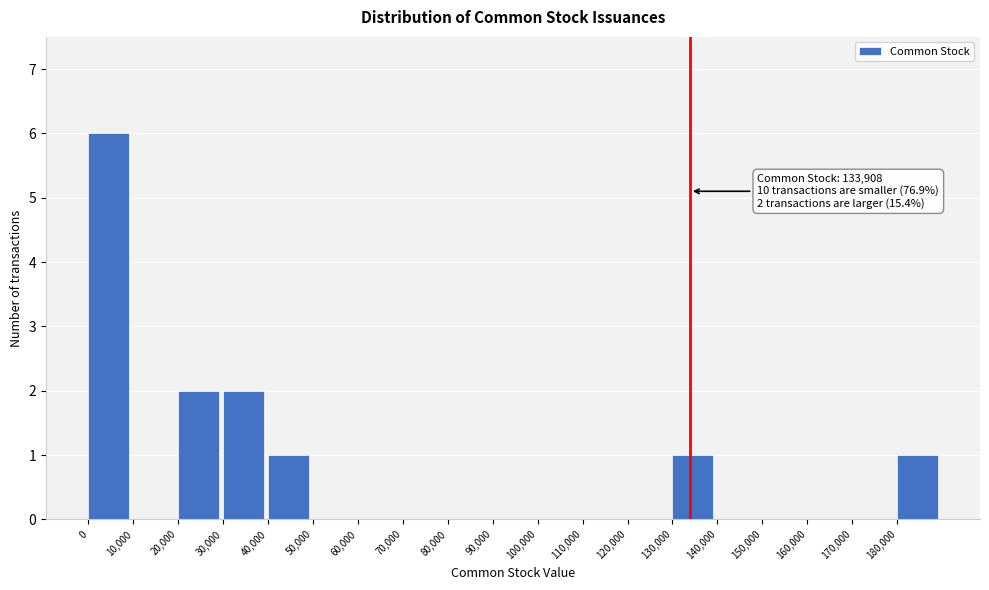

Which range on the x-axis has the tallest bar?

0 to 10000